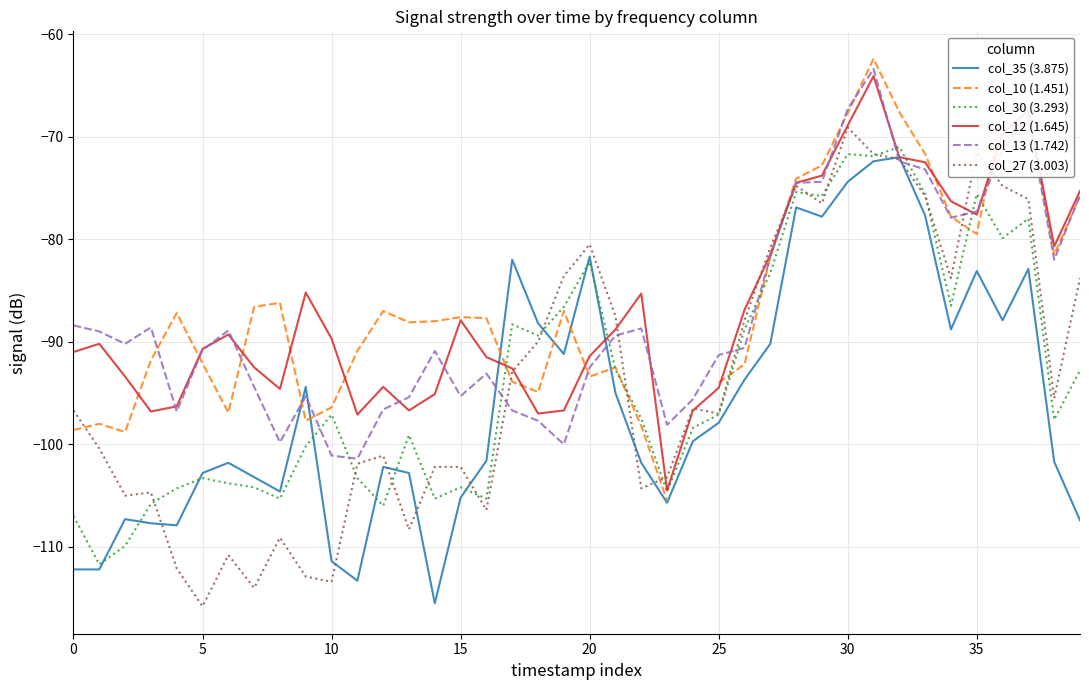

What are all the series names shown in the legend?

col_35 (3.875), col_10 (1.451), col_30 (3.293), col_12 (1.645), col_13 (1.742), col_27 (3.003)